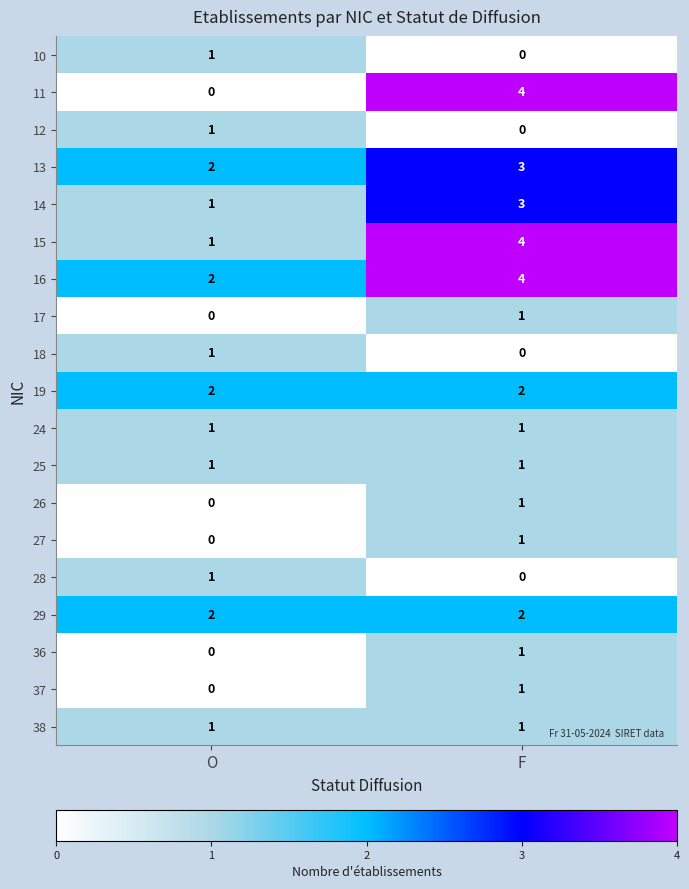

What is the spread (max minus min) of values at O?

2